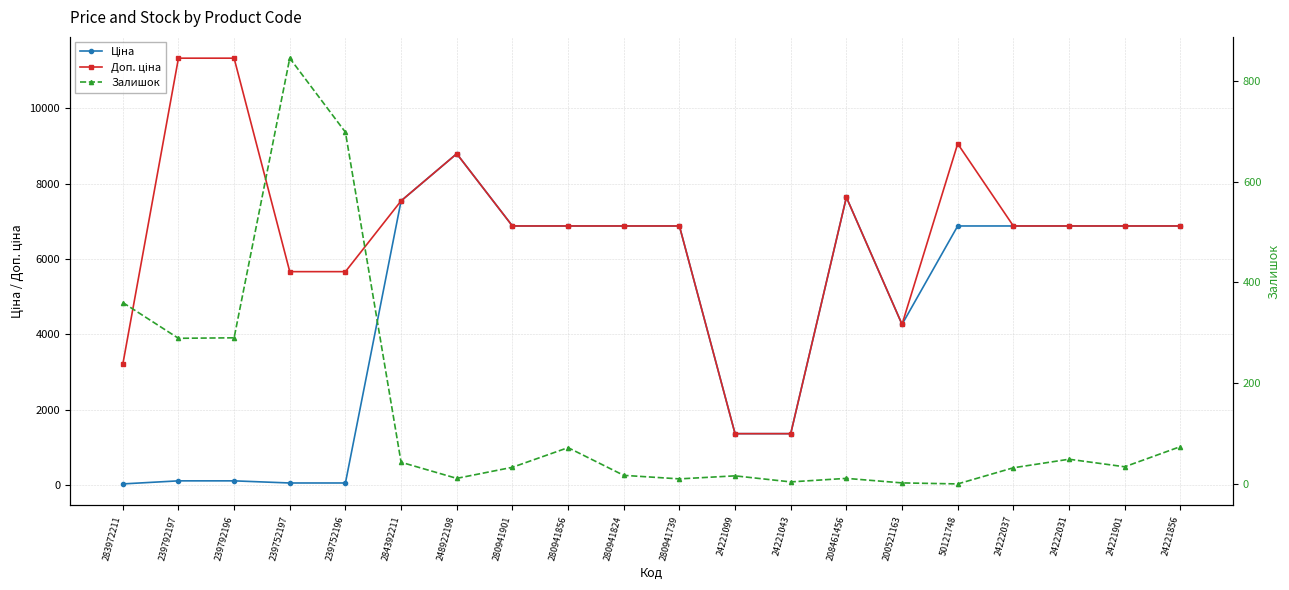

Reading left to right, extract all data points from this chart.

Ціна: 283972211=32.0	239792197=113.3	239792196=113.3	239752197=56.7	239752196=56.7	284392211=7545.9	248922198=8797.6	280941901=6879.5	280941856=6879.5	280941824=6879.5	280941739=6879.5	24221099=1366.3	24221043=1366.3	208461456=7641.9	200521163=4266.8	50121748=6879.5	24222037=6879.5	24222031=6879.5	24221901=6879.5	24221856=6879.5
Доп. ціна: 283972211=3205.0	239792197=11334.0	239792196=11334.0	239752197=5667.0	239752196=5667.0	284392211=7545.9	248922198=8797.6	280941901=6879.5	280941856=6879.5	280941824=6879.5	280941739=6879.5	24221099=1366.0	24221043=1366.0	208461456=7641.9	200521163=4267.0	50121748=9062.9	24222037=6879.5	24222031=6879.5	24221901=6879.5	24221856=6879.5
Залишок: 283972211=360.0	239792197=289.0	239792196=290.0	239752197=845.0	239752196=698.0	284392211=43.0	248922198=11.0	280941901=33.0	280941856=72.0	280941824=17.0	280941739=10.0	24221099=16.0	24221043=4.0	208461456=11.0	200521163=2.0	50121748=0.0	24222037=32.0	24222031=49.0	24221901=34.0	24221856=74.0